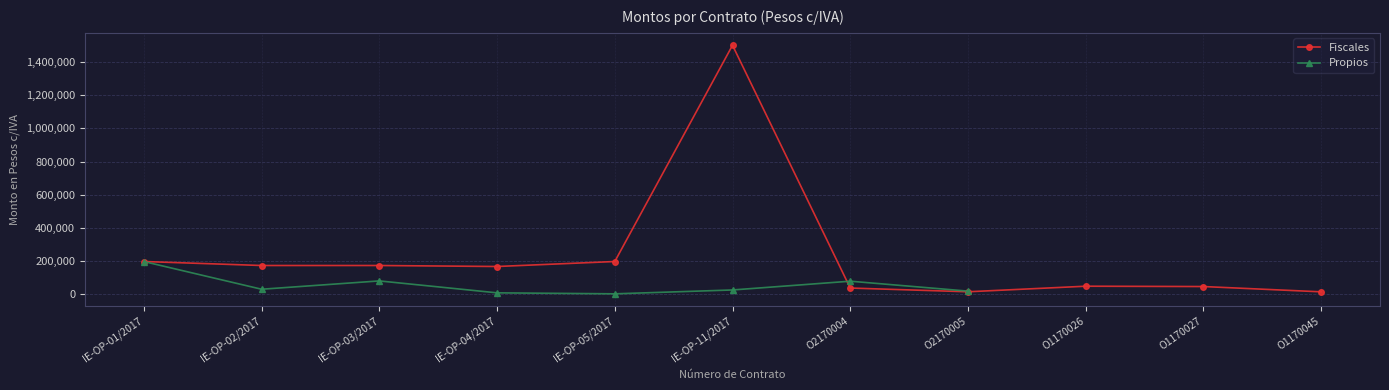

How many data points does each series have?

11